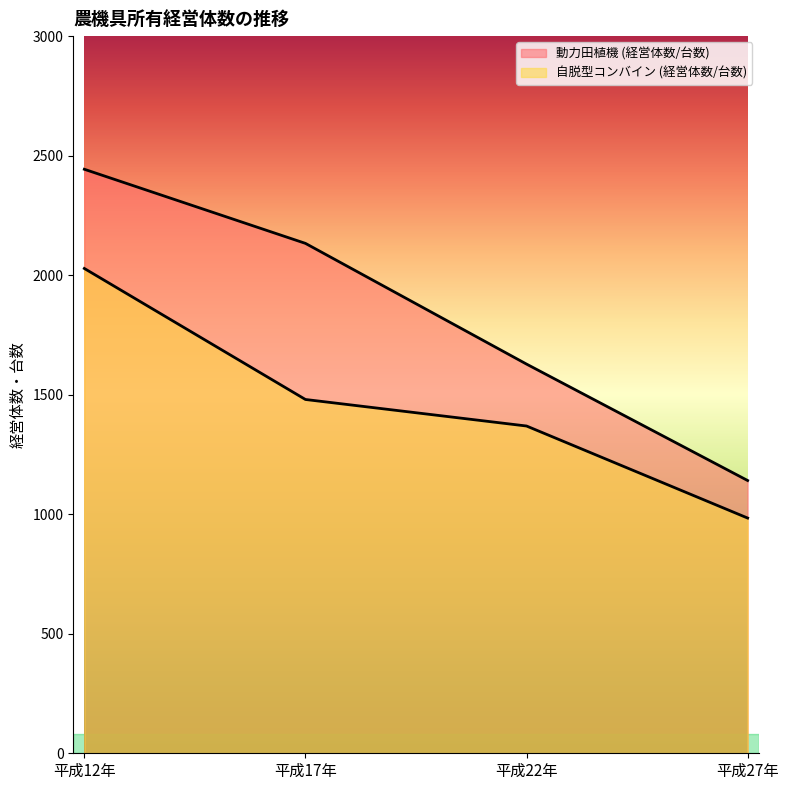

What is the label of the 3rd point from the right?

平成17年